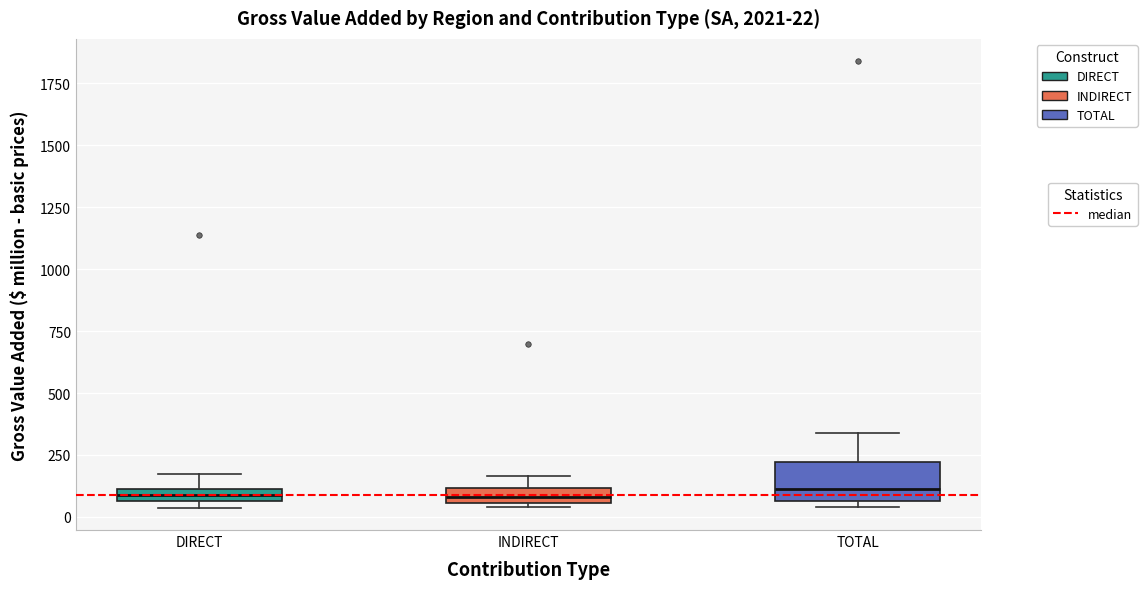

Comparing the boxes themselves (not the whiskers), which one is the tallest?

TOTAL